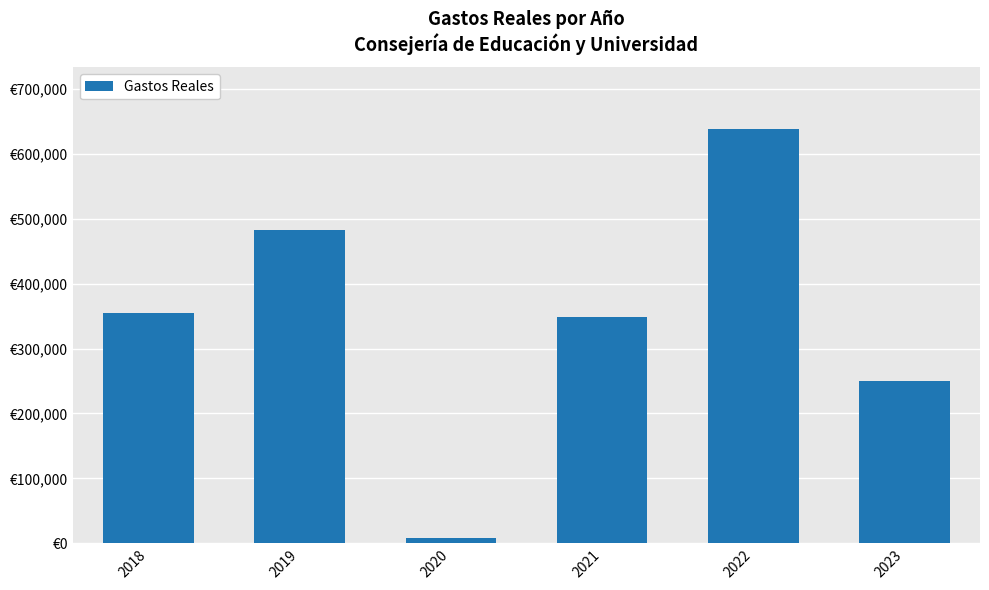

What is the change in value from 2020 to 2021?

+339268.9